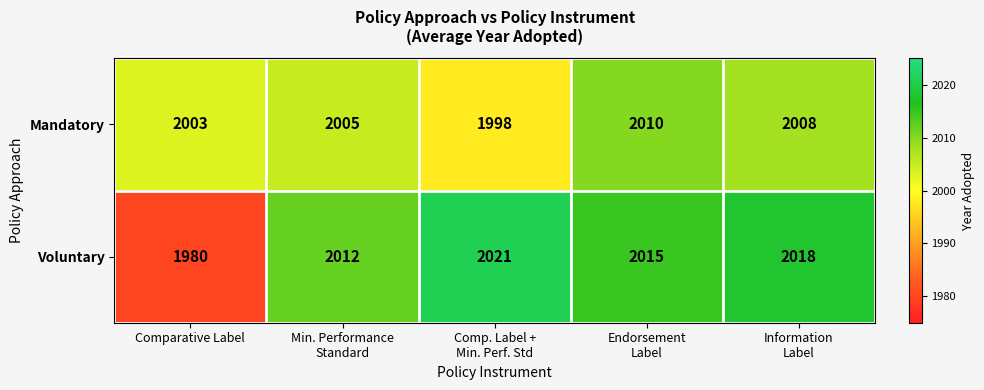

Which series changed the most between Comparative Label and Min. Performance
Standard?

Voluntary